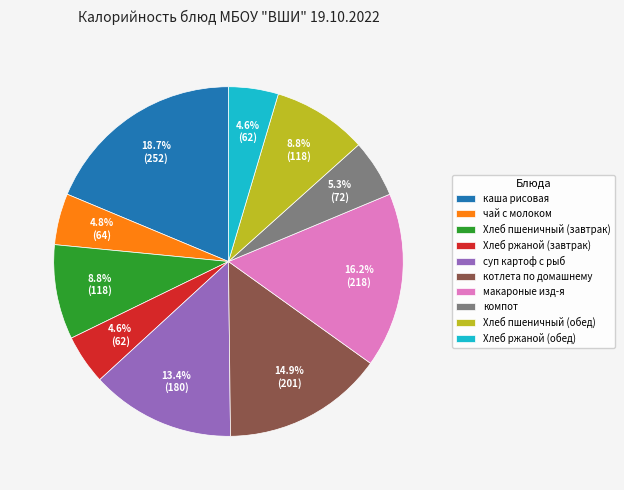

To the nearest percent, what is the combined percentage of макароные изд-я and суп картоф с рыб?

30%